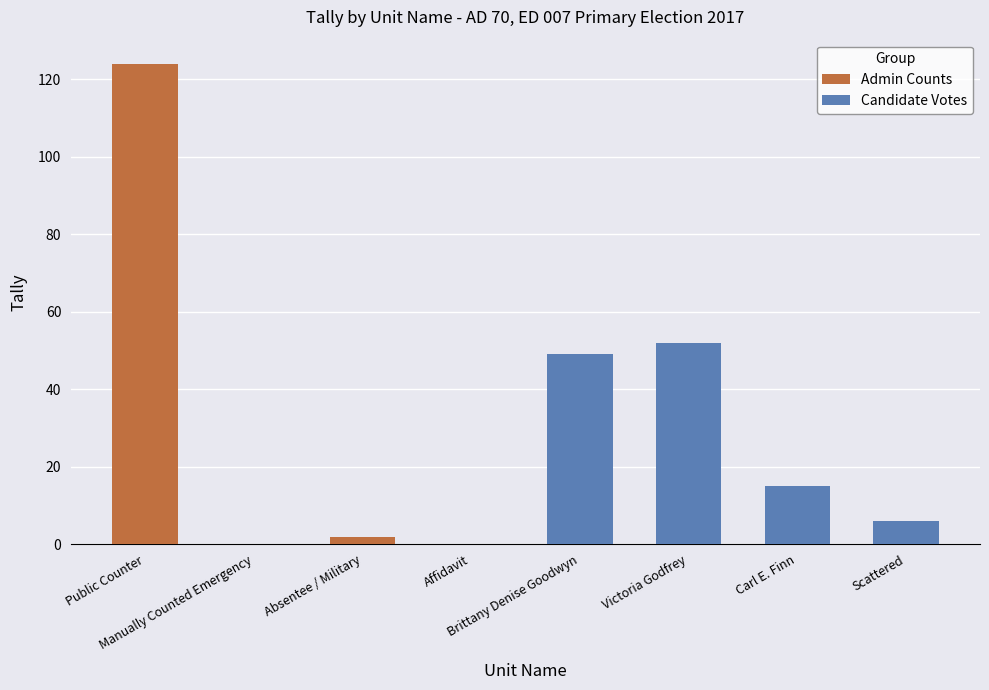

List the labels in order of value, largest first.

Public Counter, Victoria Godfrey, Brittany Denise Goodwyn, Carl E. Finn, Scattered, Absentee / Military, Manually Counted Emergency, Affidavit